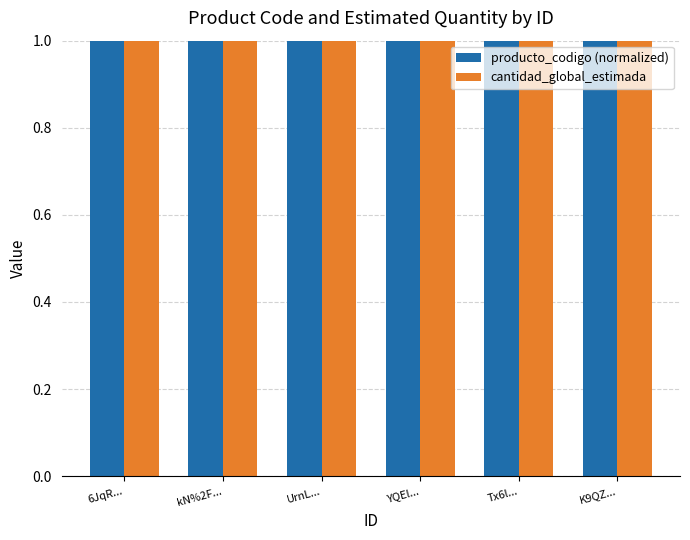

What is the label of the 2nd bar from the left?

kN%2F...